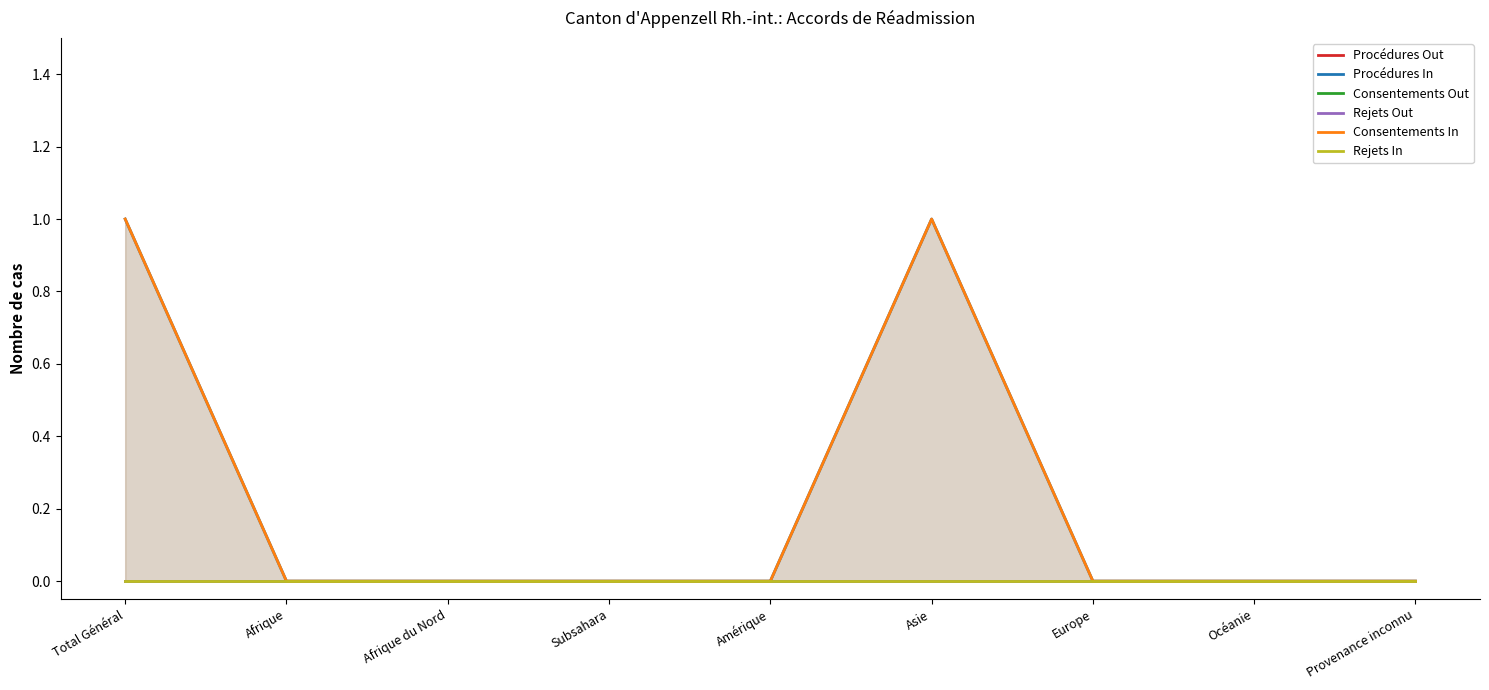

Which series has the largest range (max minus min)?

Procédures In